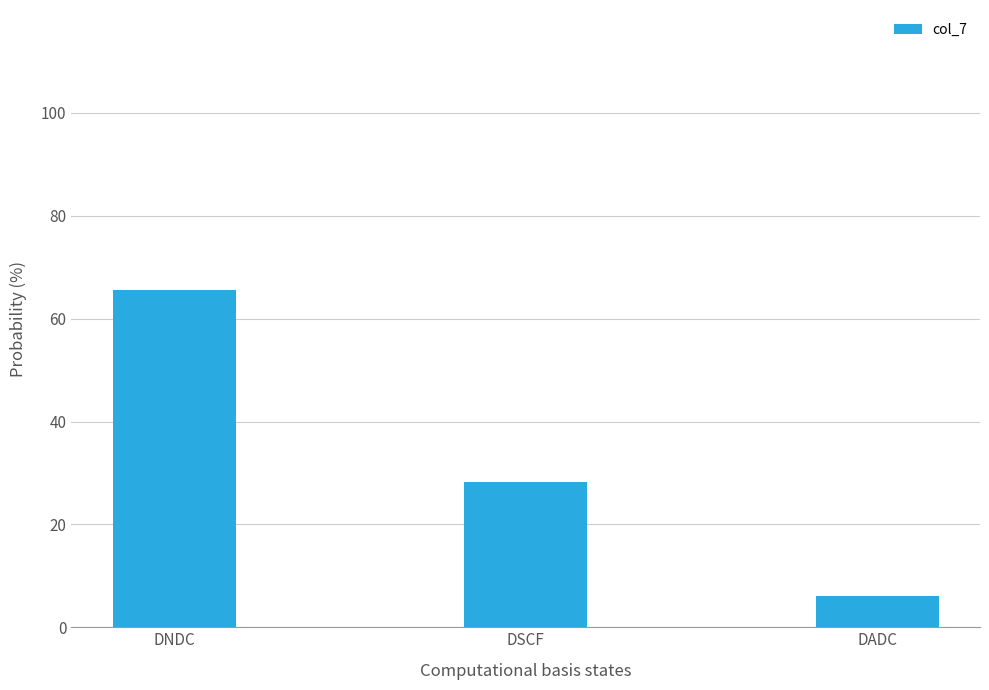

What is the label of the 3rd bar from the right?

DNDC